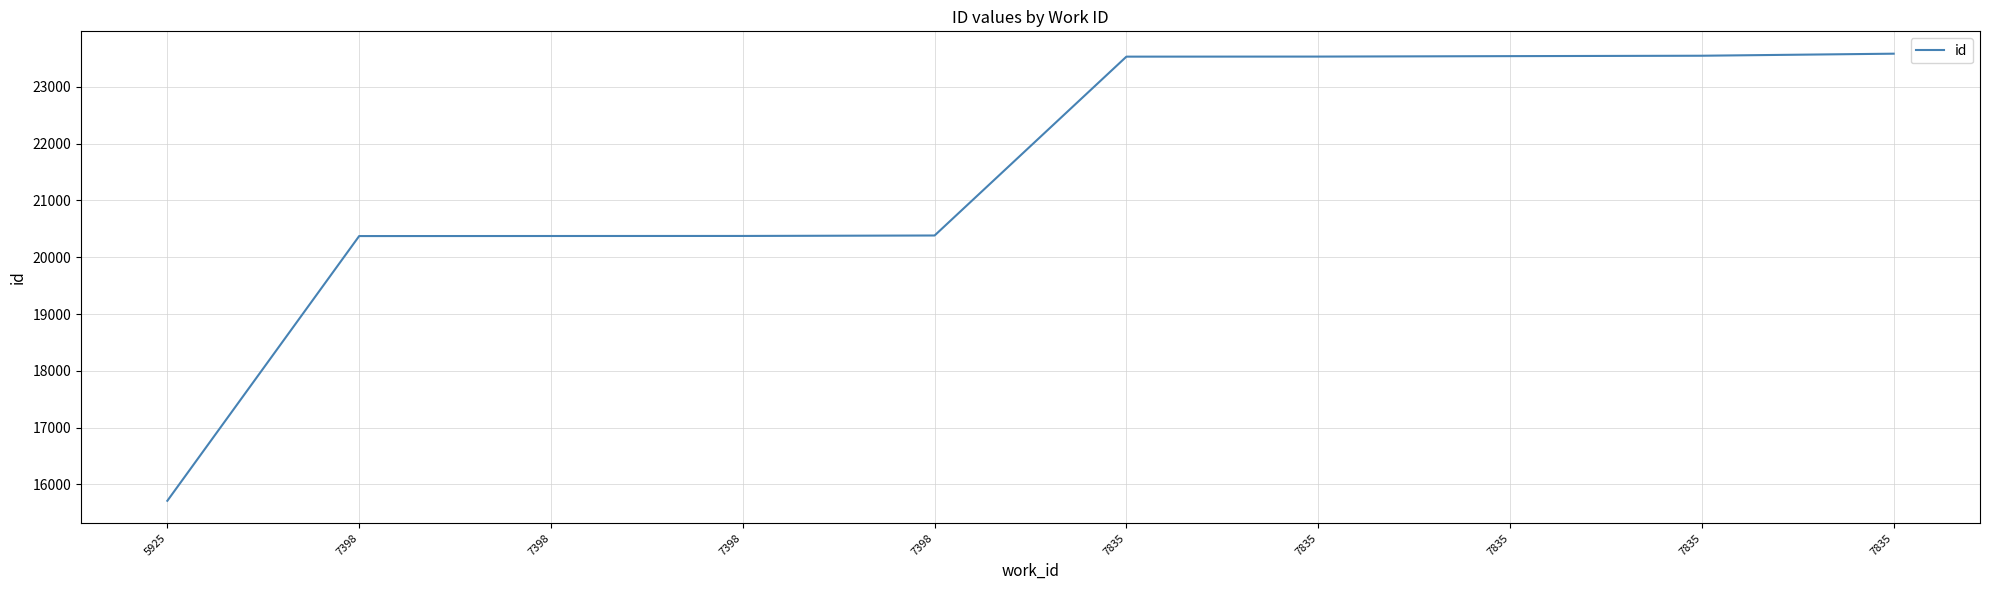

What is the smallest value displayed?

15712